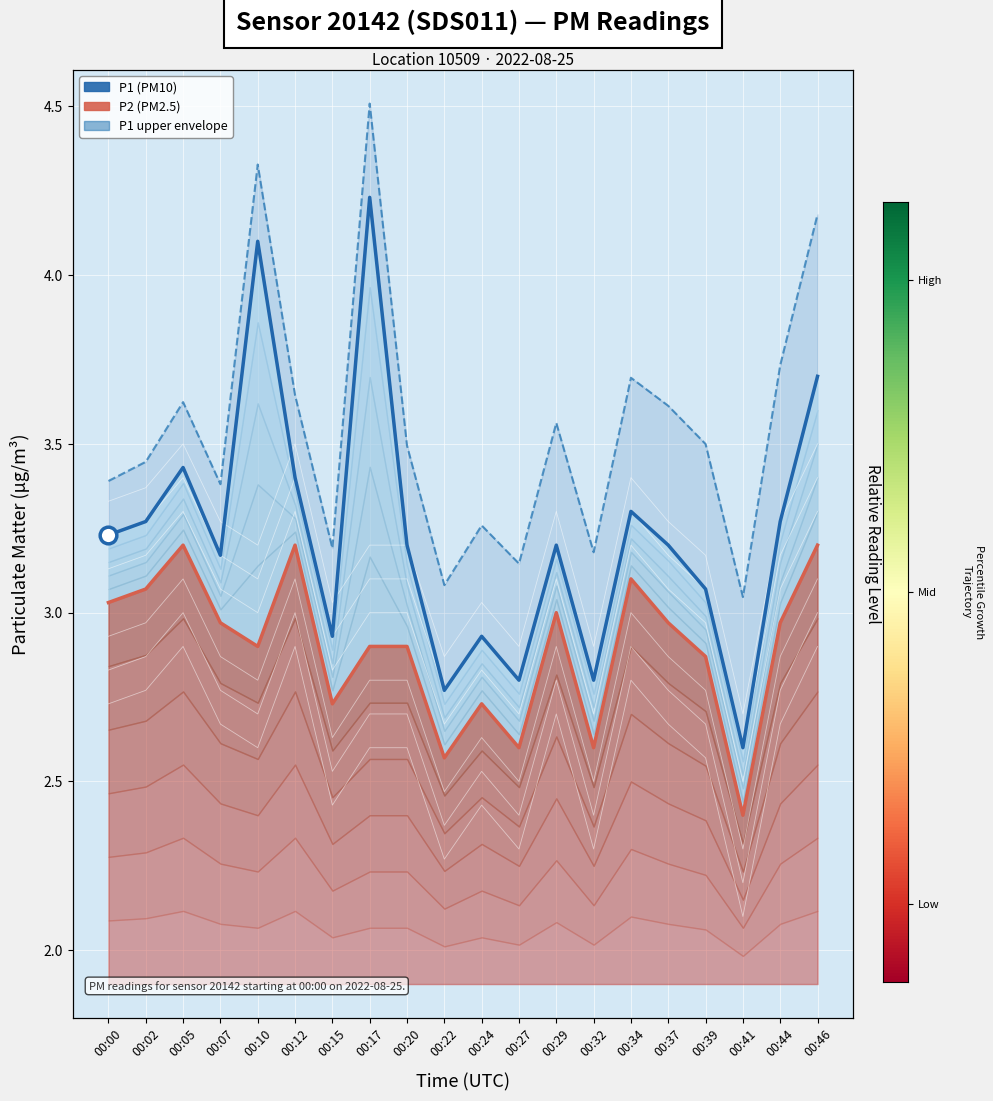

List the series in order of their peak value, highest first.

P1 upper envelope, P1 (PM10), P2 (PM2.5)